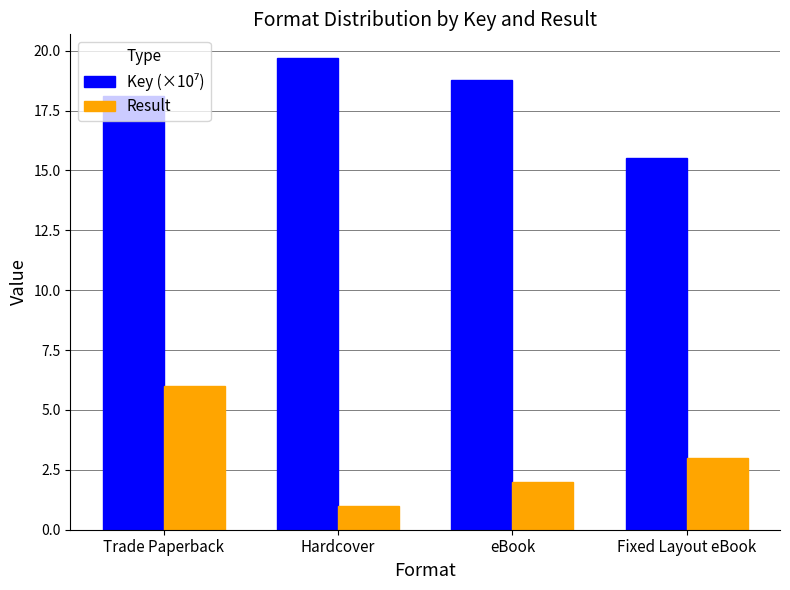

What is the average value of the Result series?

3.0